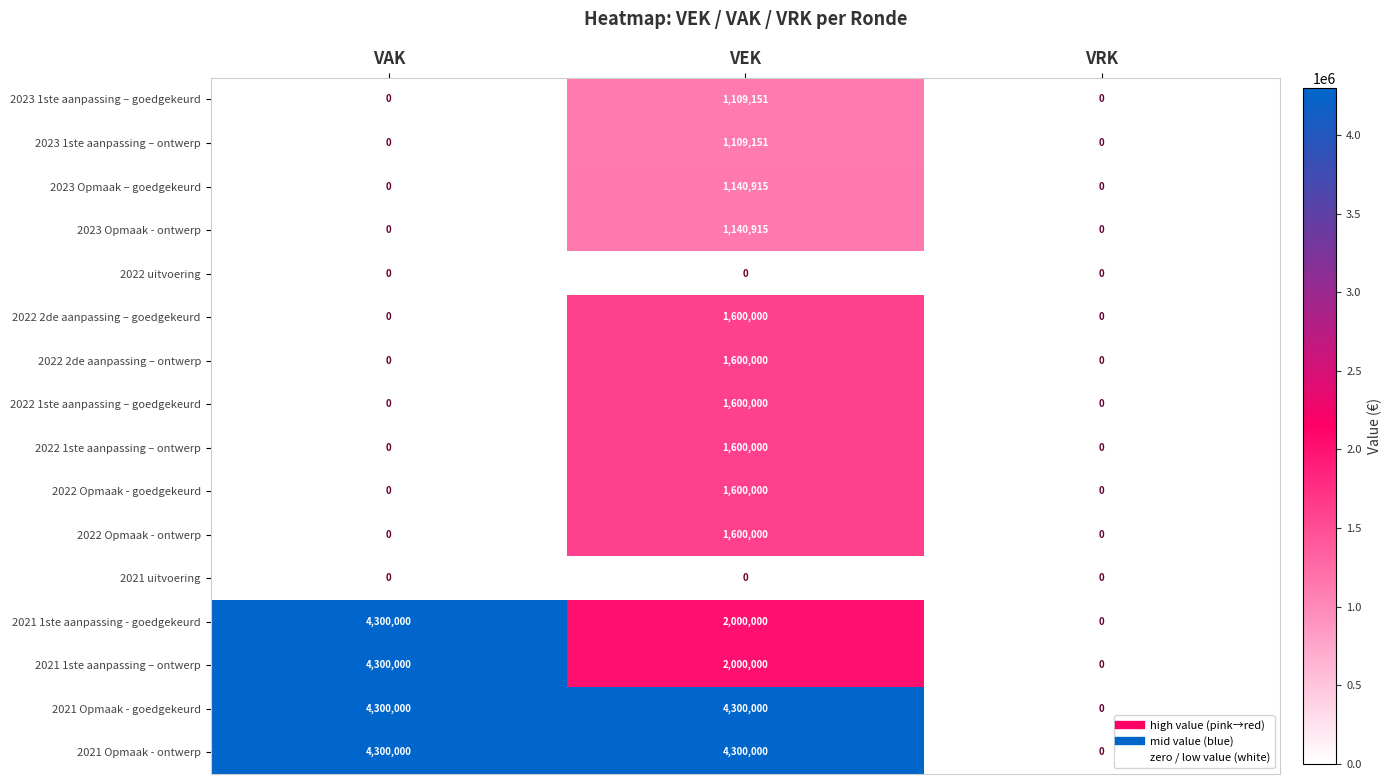

At which category is the sum across all series the highest?

VEK